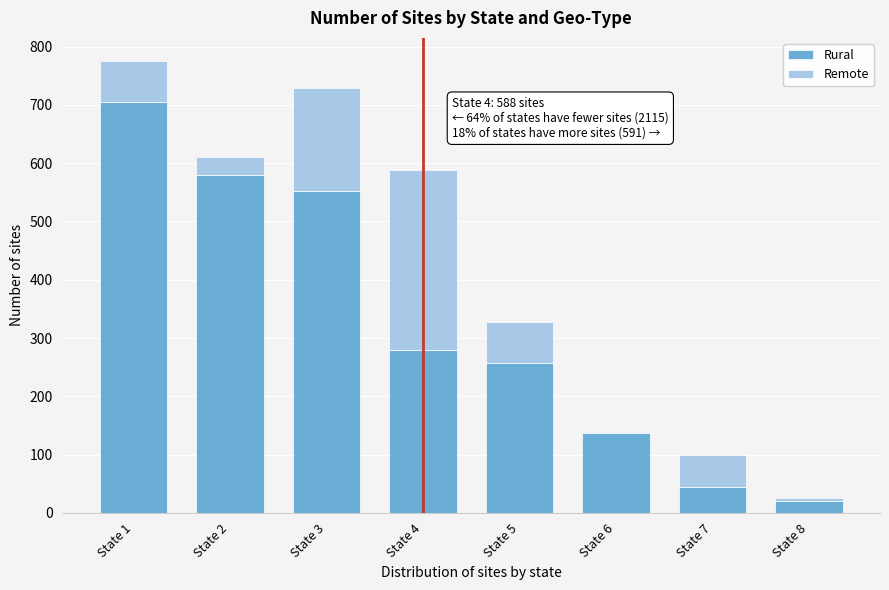

What is the sum of all Rural values?

2576